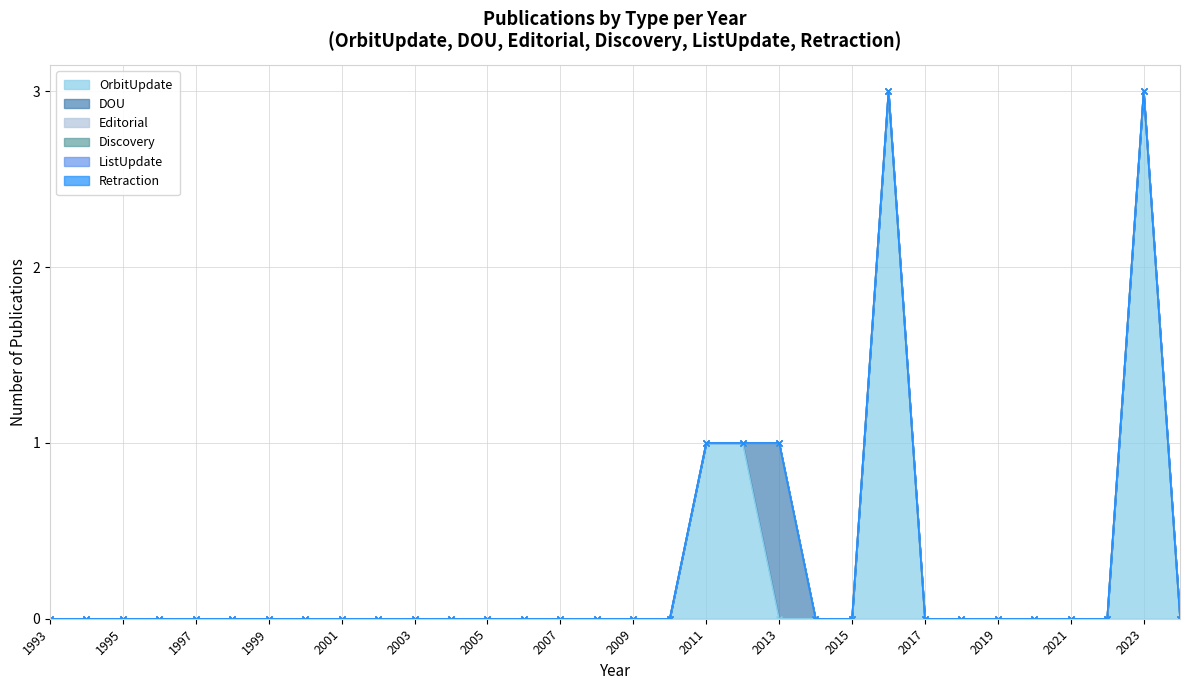

At which label is Editorial closest to 0?

1993